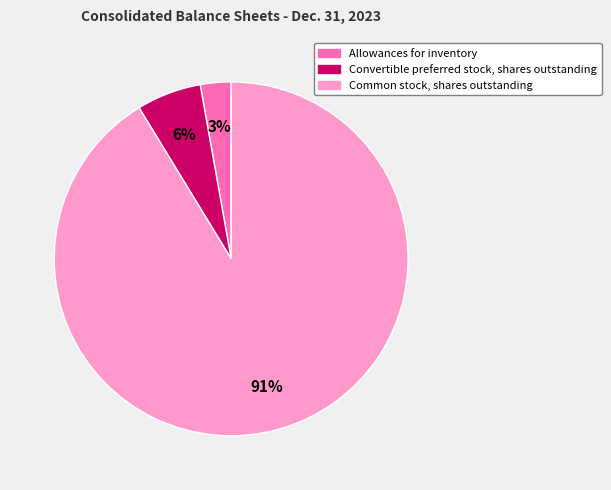

True or false: Common stock, shares outstanding accounts for 91% of the total.

True